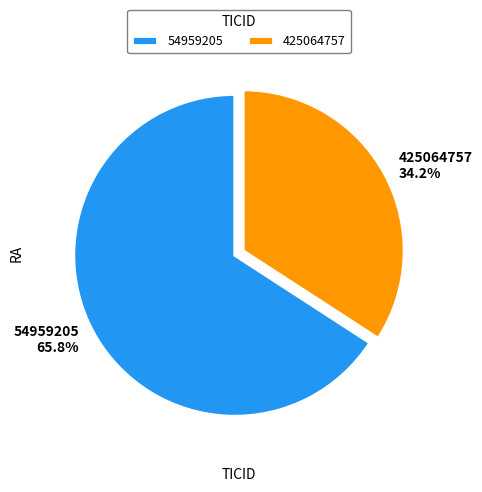

Approximately how many times larger is the value at 425064757 compared to 54959205?

0.5